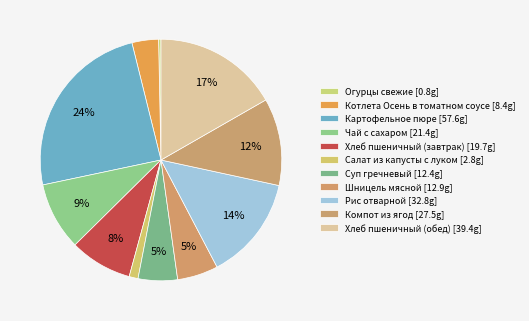

Is it true that Шницель мясной is 1% of the pie?

False